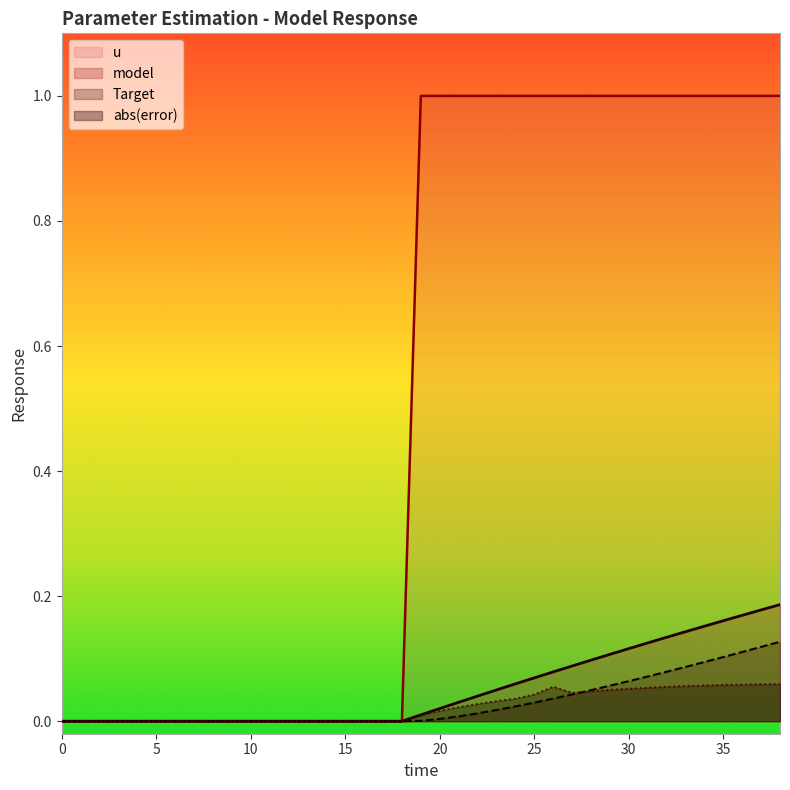

Is it true that u equals 1.5 at 34?

False